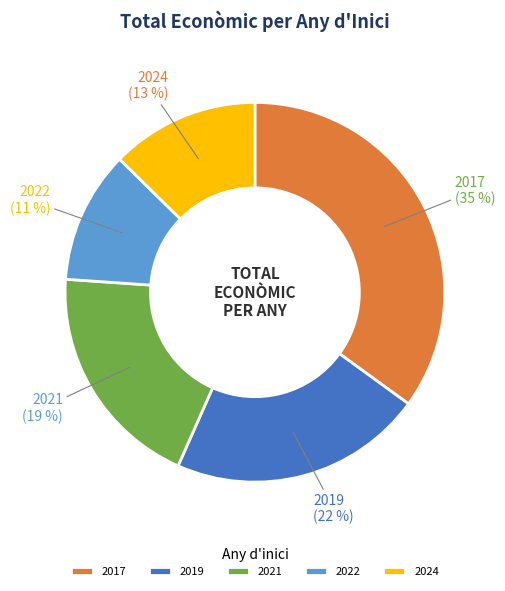

To the nearest percent, what is the average slice percentage?

20%